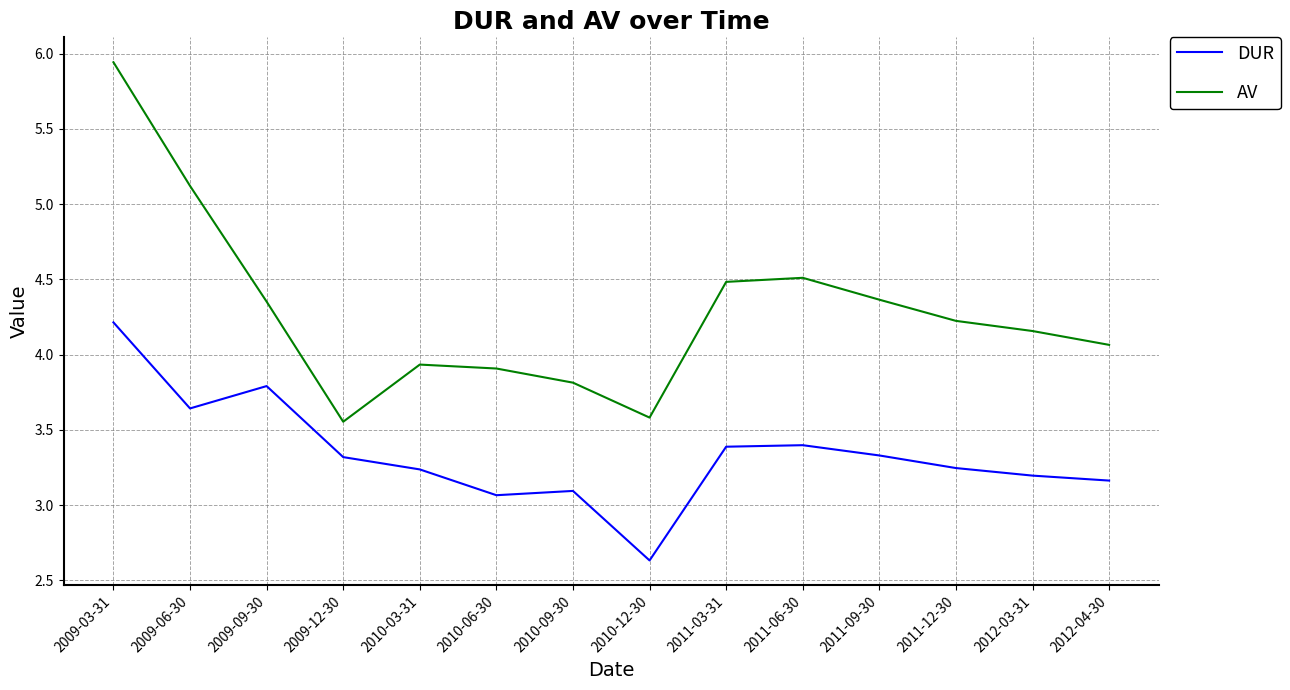

What is the difference between the AV values at 2010-03-31 and 2009-03-31?

2.0